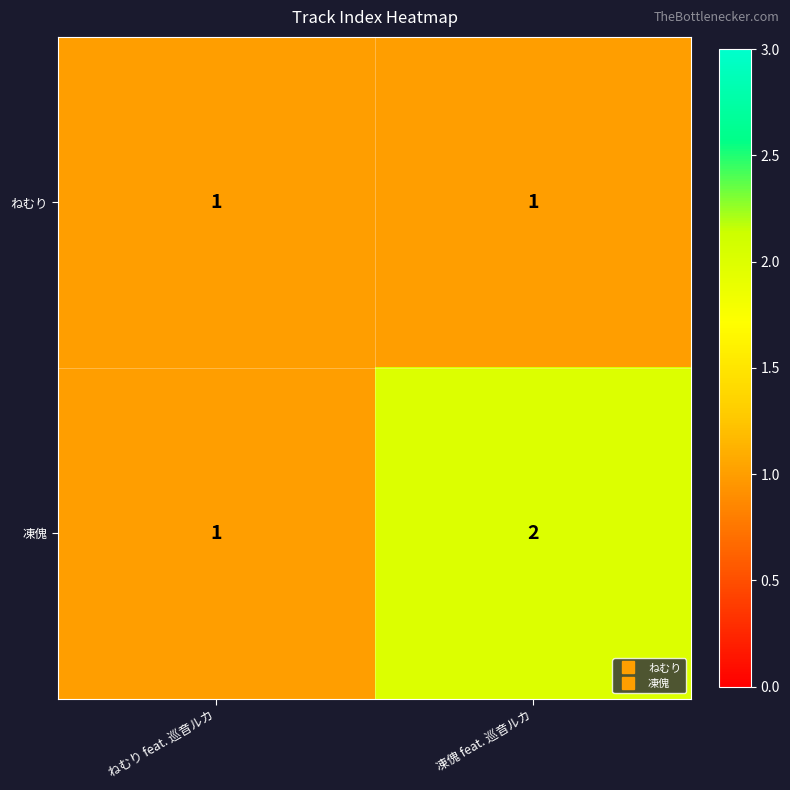

The ねむり series shows 0 at ねむり feat. 巡音ルカ. True or false?

False